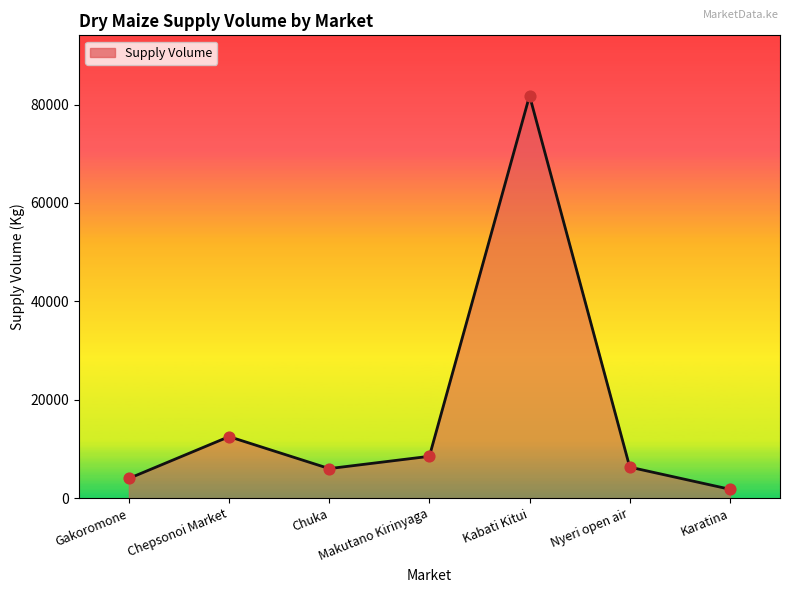

Which has a higher value, Kabati Kitui or Chepsonoi Market?

Kabati Kitui